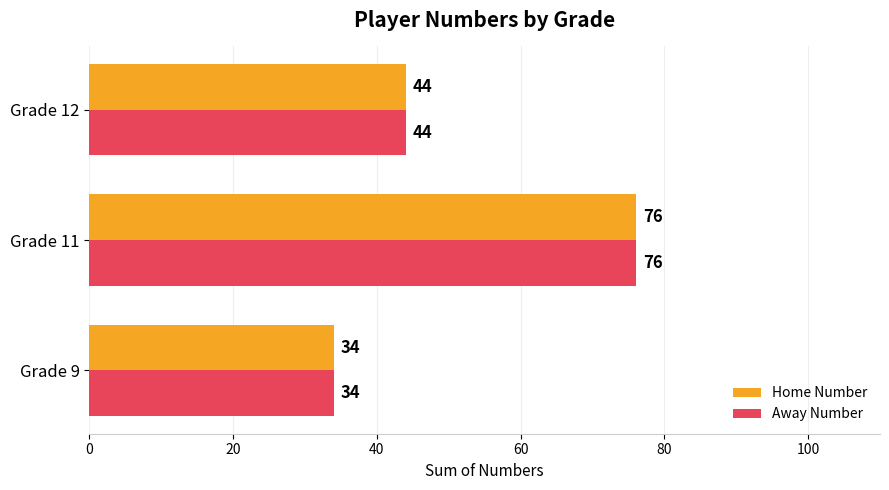

The Home Number series shows 9 at Grade 9. True or false?

False